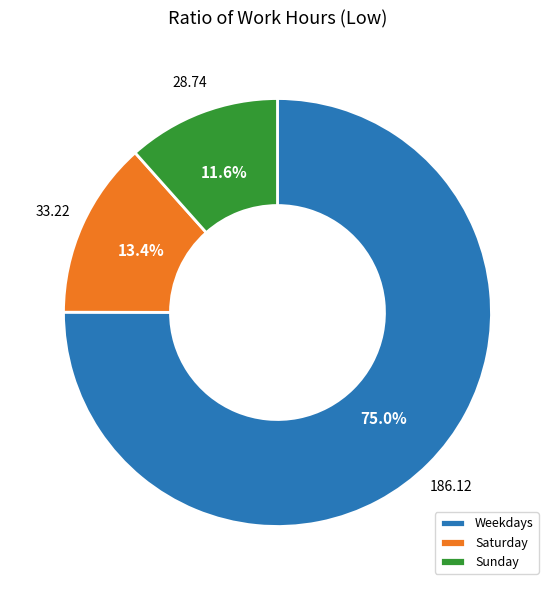

Rank the categories by value from highest to lowest.

Weekdays, Saturday, Sunday